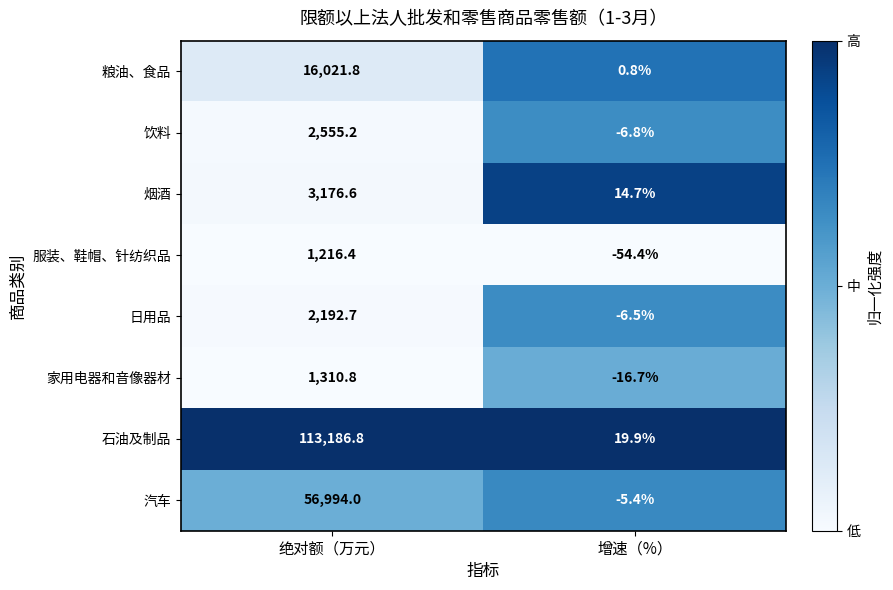

Which series has the widest spread of values?

石油及制品